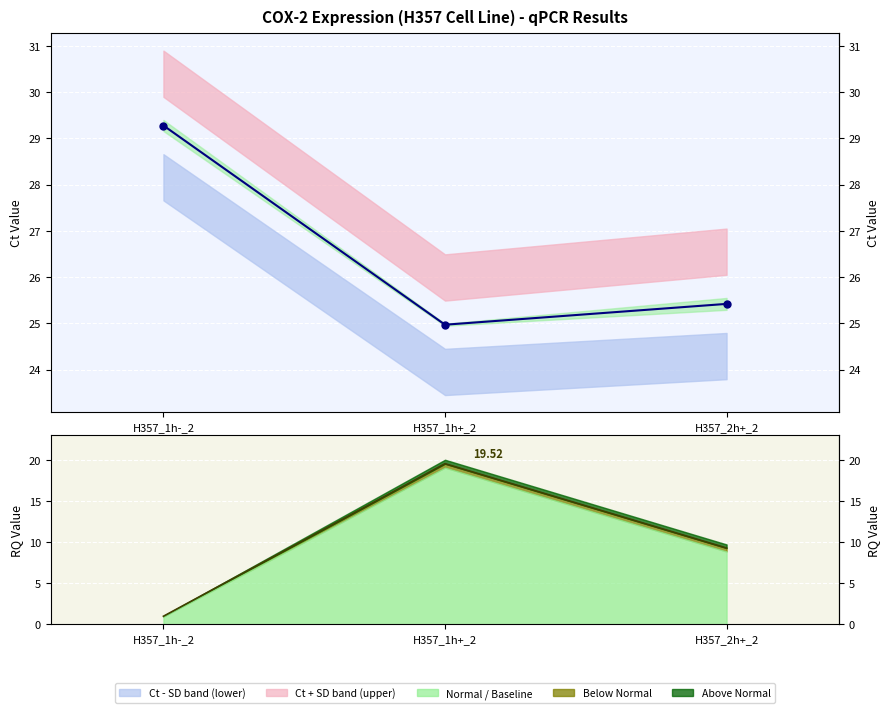

How many lines are shown in the chart?

2